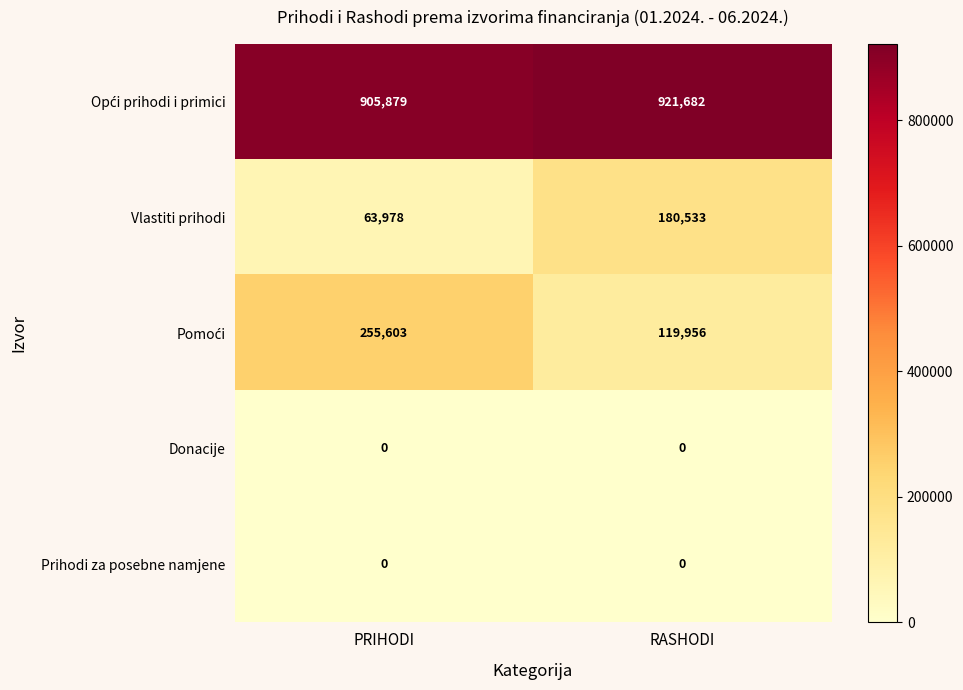

What is the spread (max minus min) of values at PRIHODI?

905879